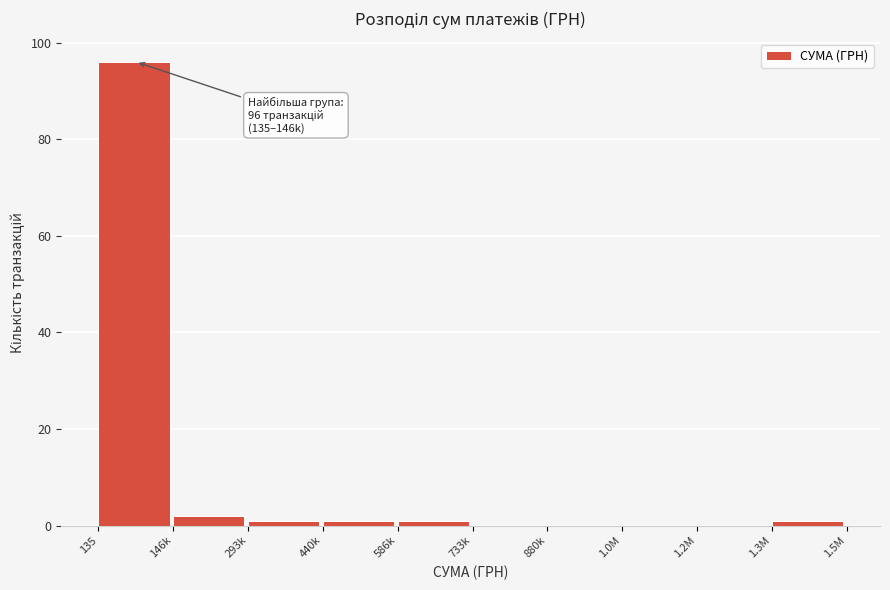

Reading left to right, what are all the values shown in this chart?

135=96	146k=2	293k=1	440k=1	586k=1	733k=0	880k=0	1.0M=0	1.2M=0	1.3M=1